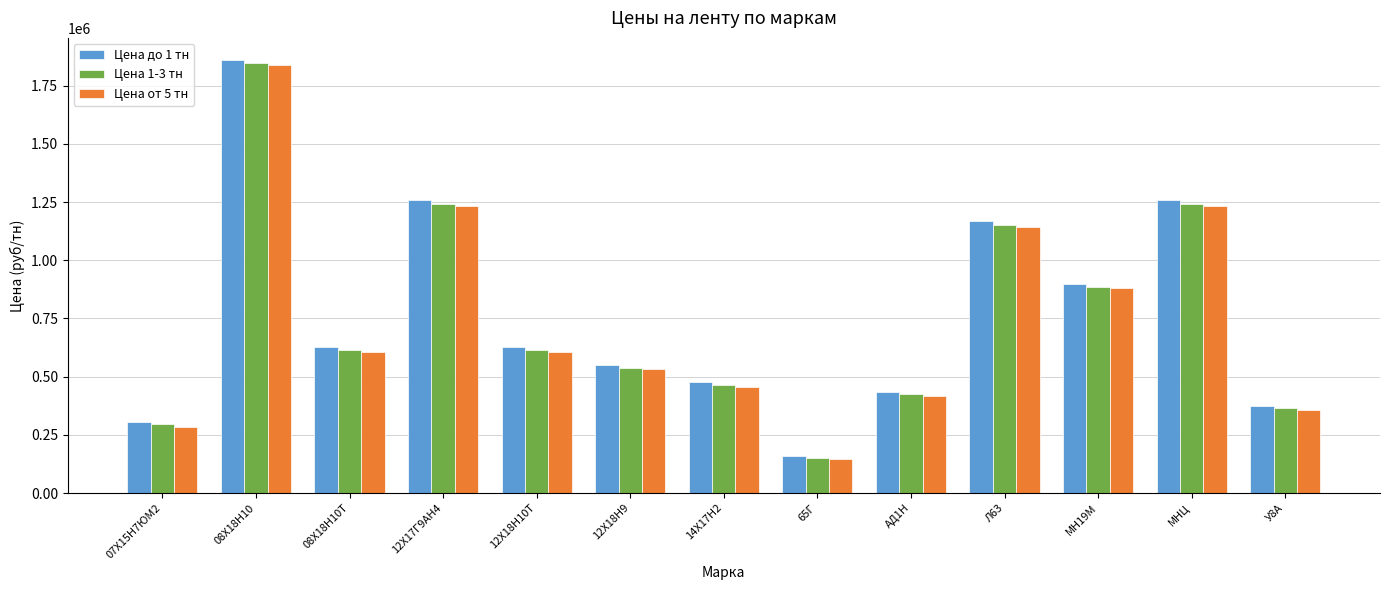

What is the difference between the Цена до 1 тн values at У8А and 14Х17Н2?

103000